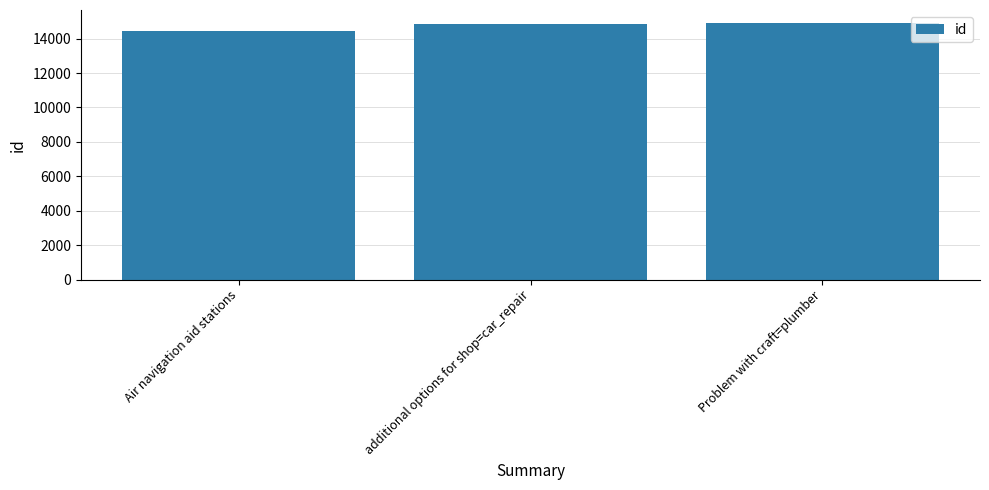

At which label is the value closest to 14667?

additional options for shop=car_repair